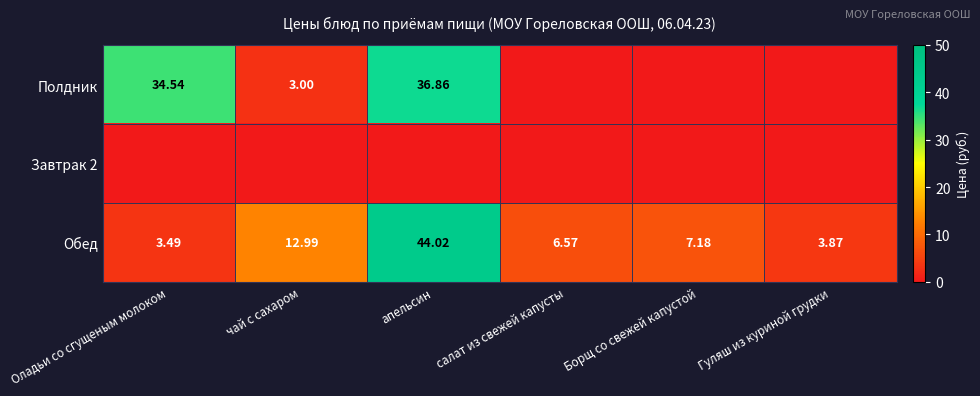

Is the value of Полдник at Оладьи со сгущеным молоком greater than the value of Обед at Борщ со свежей капустой?

Yes